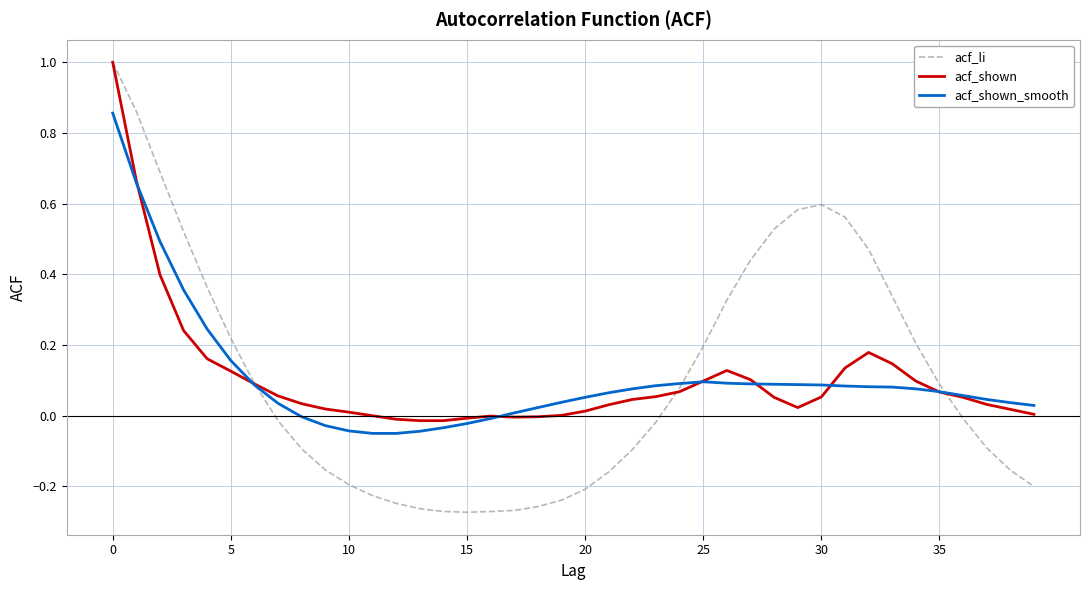

Which series has the largest range (max minus min)?

acf_li